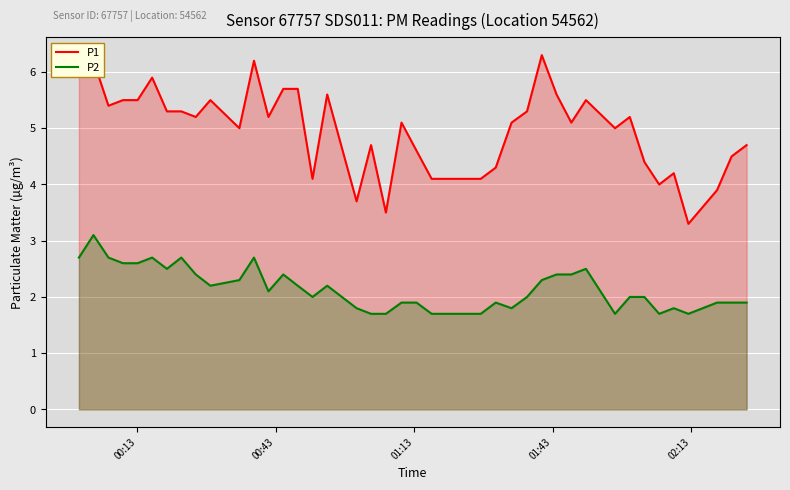

What is the greatest value displayed?

6.3